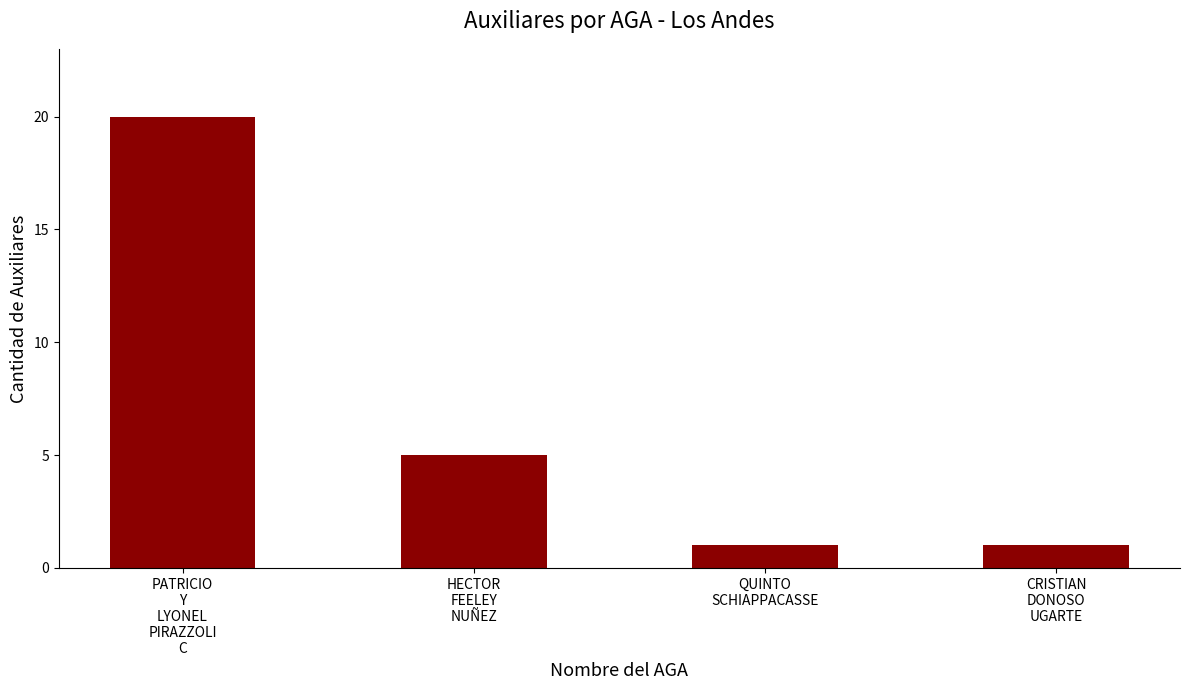

How many values are below 5?

2